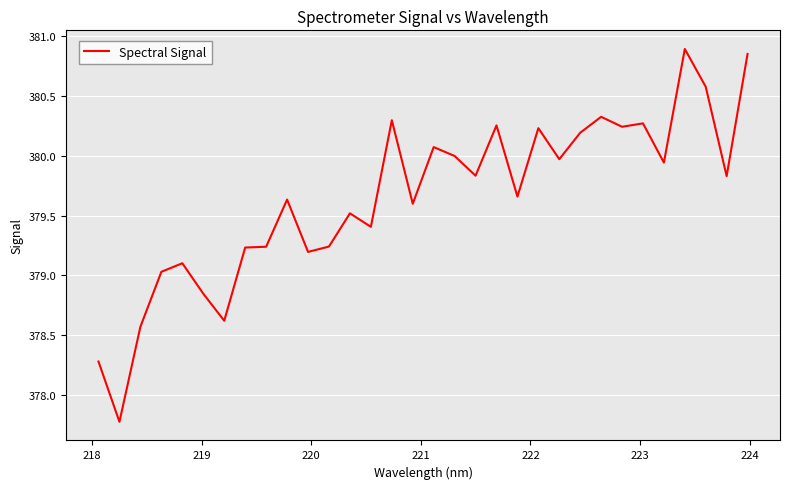

What is the minimum value shown in the chart?

377.8